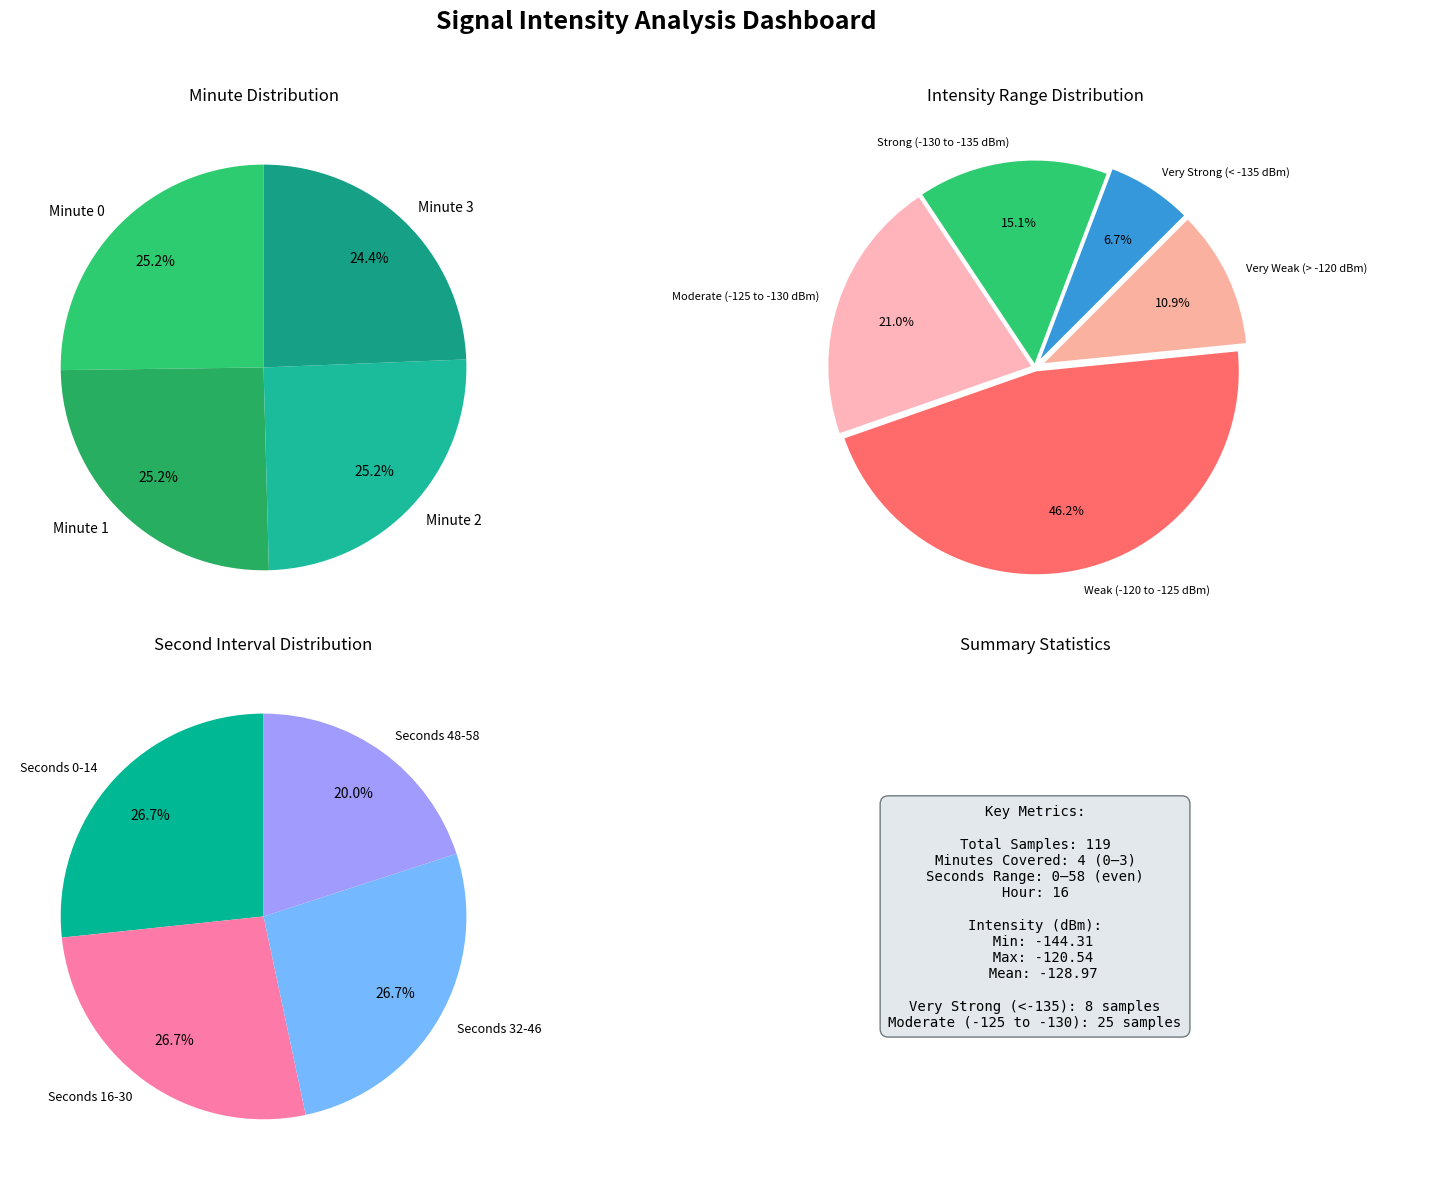

What is the largest slice in the pie chart?

Minute 0